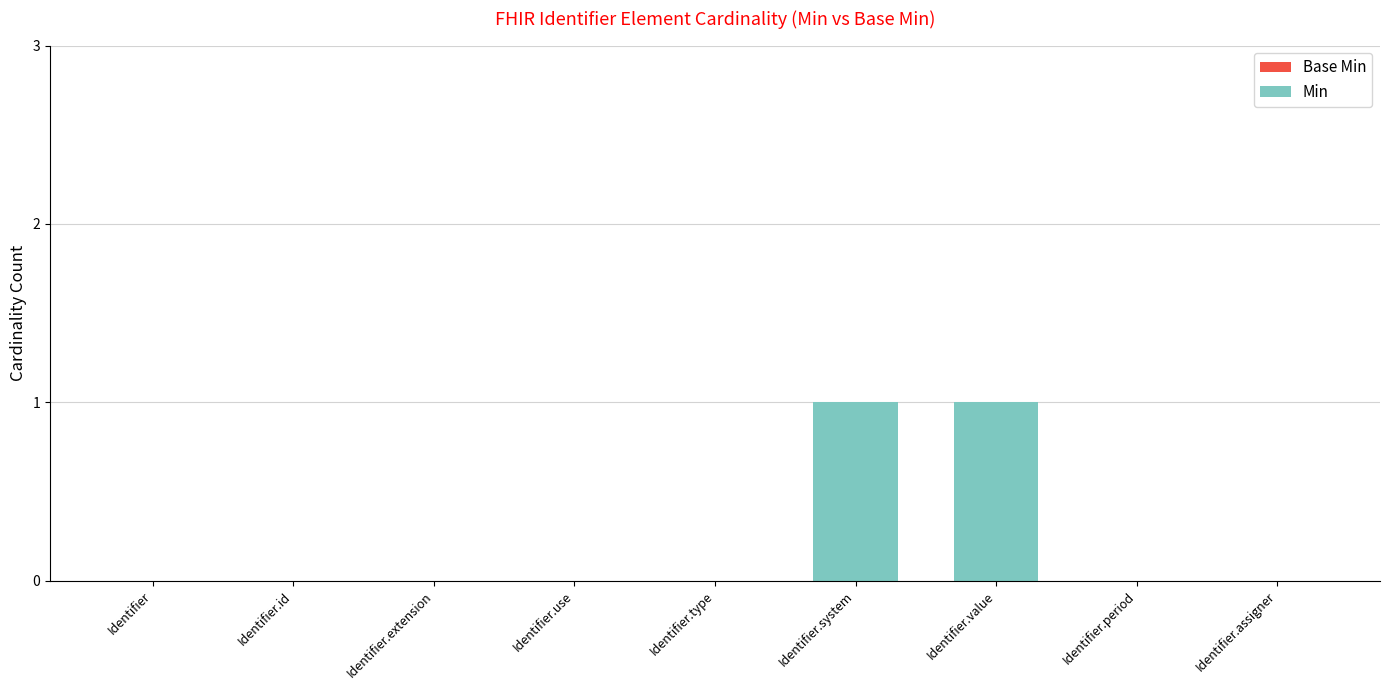

The value at Identifier.period is 0. True or false?

True